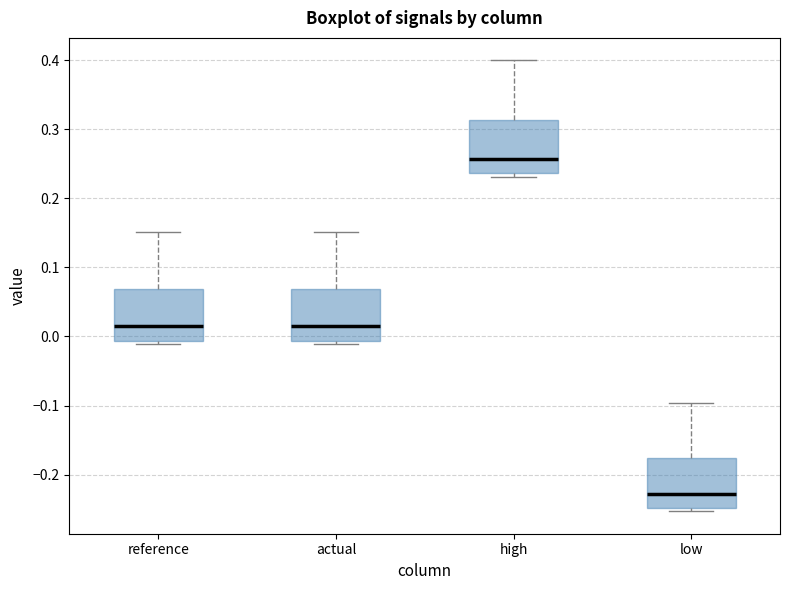

Reading left to right, read every box against the y-axis: the position of its median line, the range the box covers, and the ends of its whiskers. The values are not printed on the chart, so give them approximately, as read against the axis.

reference: median 0.01, box -0.01 to 0.07, whiskers -0.01 (just below the box's lower edge) to 0.15
actual: median 0.01, box -0.01 to 0.07, whiskers -0.01 (just below the box's lower edge) to 0.15
high: median 0.26, box 0.24 to 0.31, whiskers 0.23 to 0.40
low: median -0.23, box -0.25 to -0.18, whiskers -0.25 (just below the box's lower edge) to -0.10